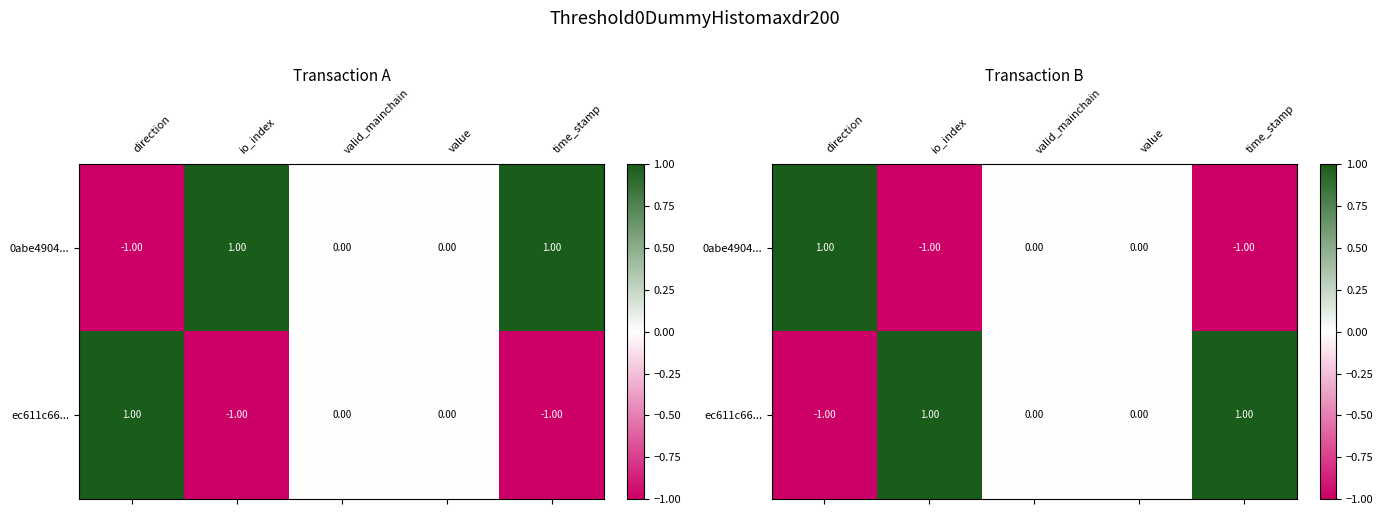

How many distinct data groups are displayed?

2